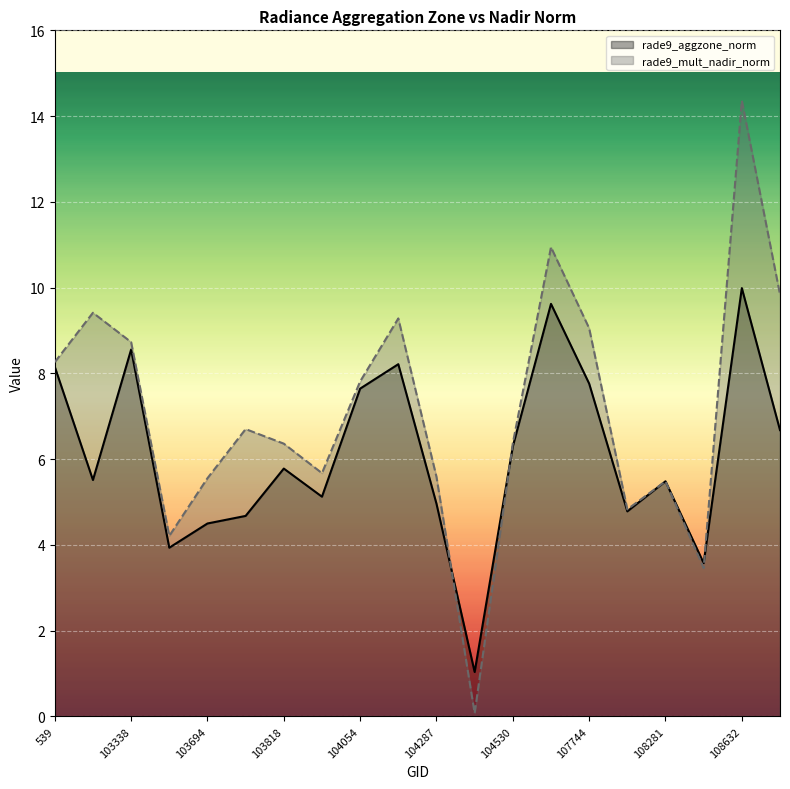

How many lines are shown in the chart?

2